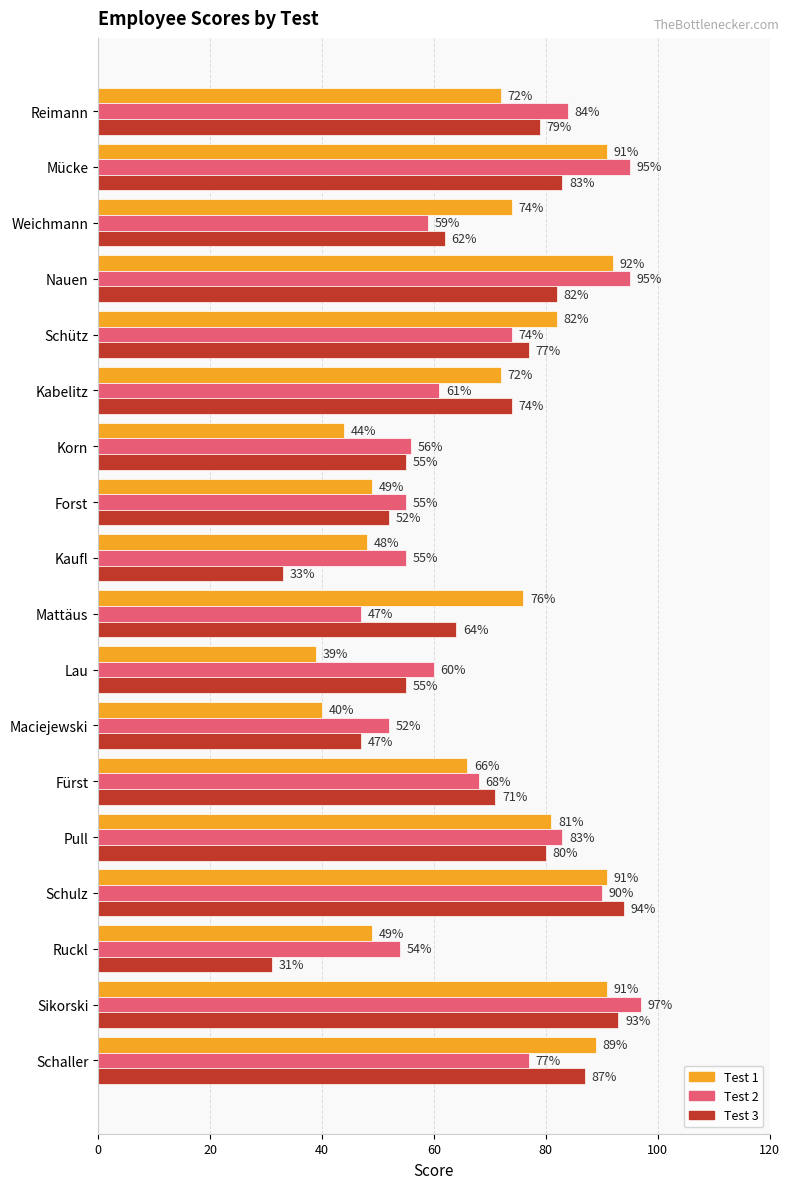

Is the value of Test 2 at Ruckl greater than the value of Test 3 at Forst?

Yes